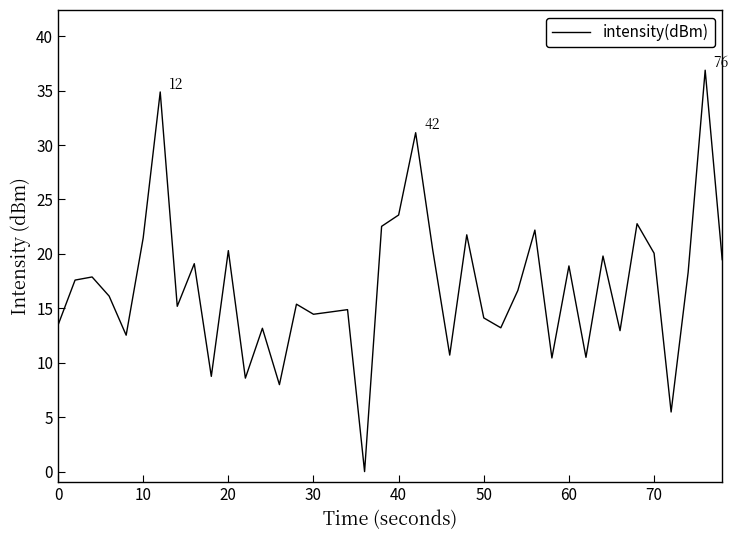

What is the difference between the maximum and minimum values?

36.9